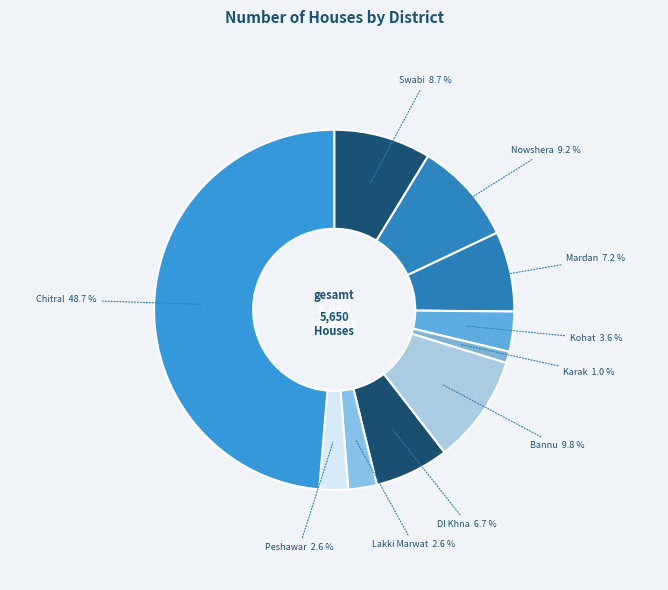

Do Bannu and Kohat together represent more than half of the pie?

No